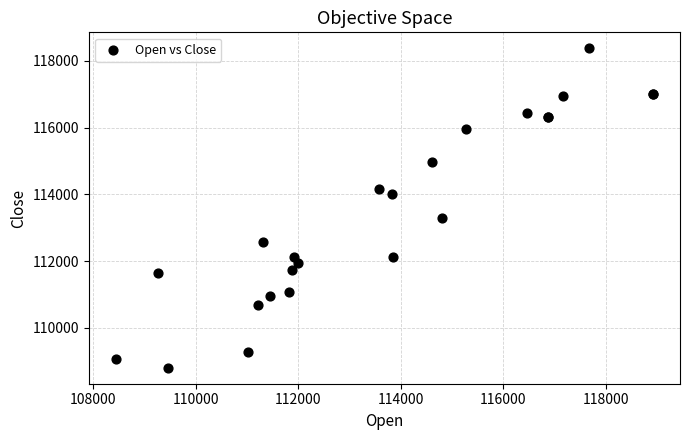

What Y value in the scatter plot is closest to 113588?

113286